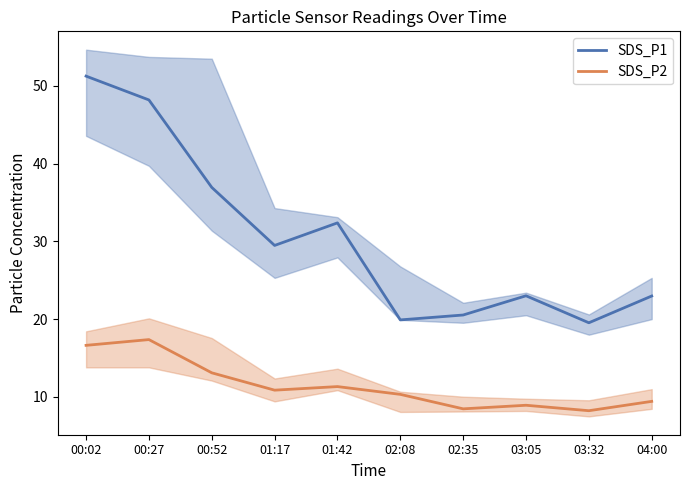

Is it true that SDS_P1 equals 8.2 at 02:35?

False